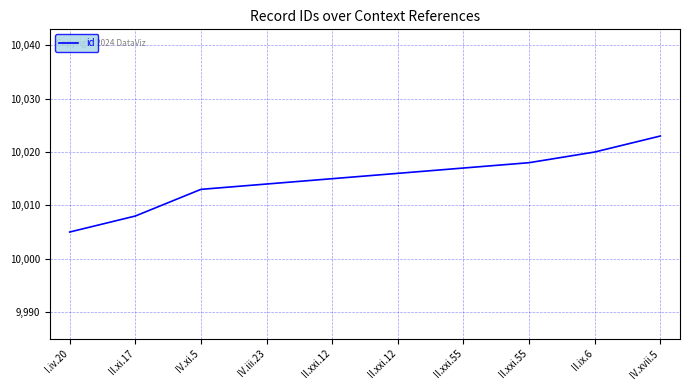

Is this an area chart (filled region under the line)?

No